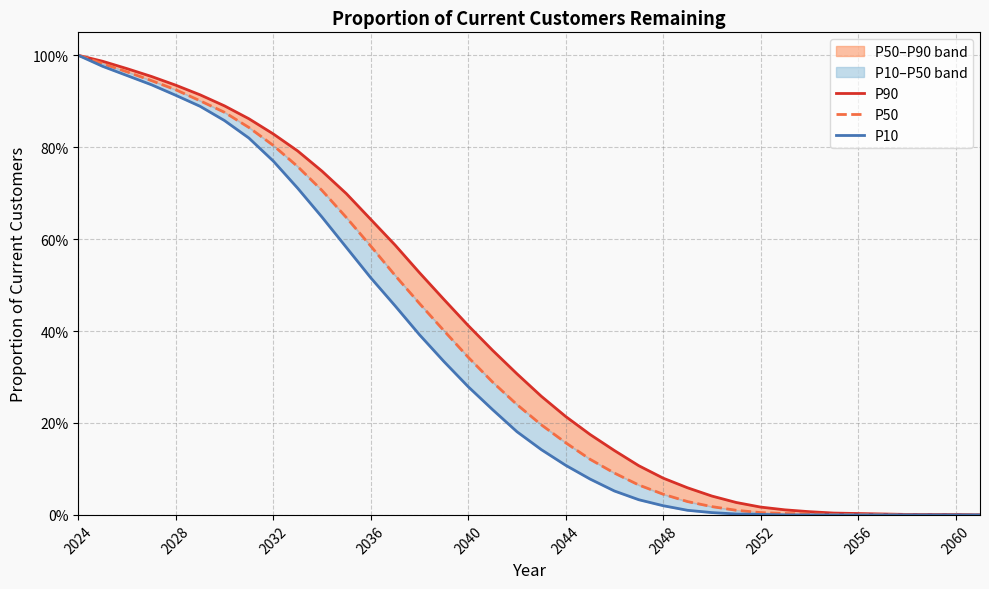

Reading left to right, extract all data points from this chart.

P90: 1.0	1.0	1.0	1.0	0.9	0.9	0.9	0.9	0.8	0.8	0.7	0.7	0.6	0.6	0.5	0.5	0.4	0.4	0.3	0.3	0.2	0.2	0.1	0.1	0.1	0.1	0.0	0.0	0.0	0.0	0.0	0.0	0.0	0.0	0.0	0.0	0.0	0.0
P50: 1.0	1.0	1.0	0.9	0.9	0.9	0.9	0.8	0.8	0.8	0.7	0.6	0.6	0.5	0.5	0.4	0.3	0.3	0.2	0.2	0.2	0.1	0.1	0.1	0.0	0.0	0.0	0.0	0.0	0.0	0.0	0.0	0.0	0.0	0.0	0.0	0.0	0.0
P10: 1.0	1.0	1.0	0.9	0.9	0.9	0.9	0.8	0.8	0.7	0.6	0.6	0.5	0.5	0.4	0.3	0.3	0.2	0.2	0.1	0.1	0.1	0.1	0.0	0.0	0.0	0.0	0.0	0.0	0.0	0.0	0.0	0.0	0.0	0.0	0.0	0.0	0.0